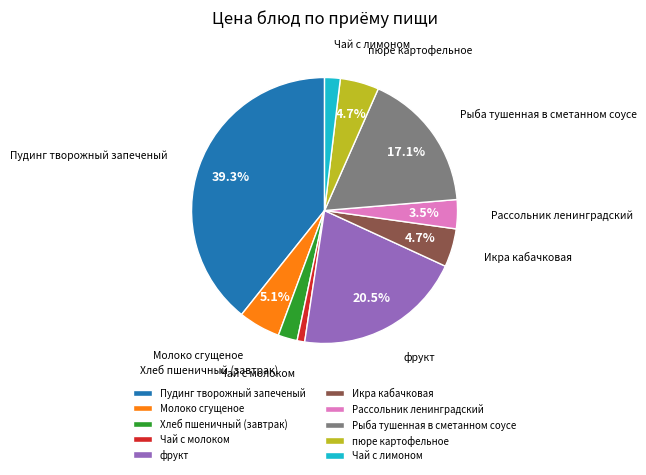

Is the sum of Молоко сгущеное and Икра кабачковая greater than half?

No